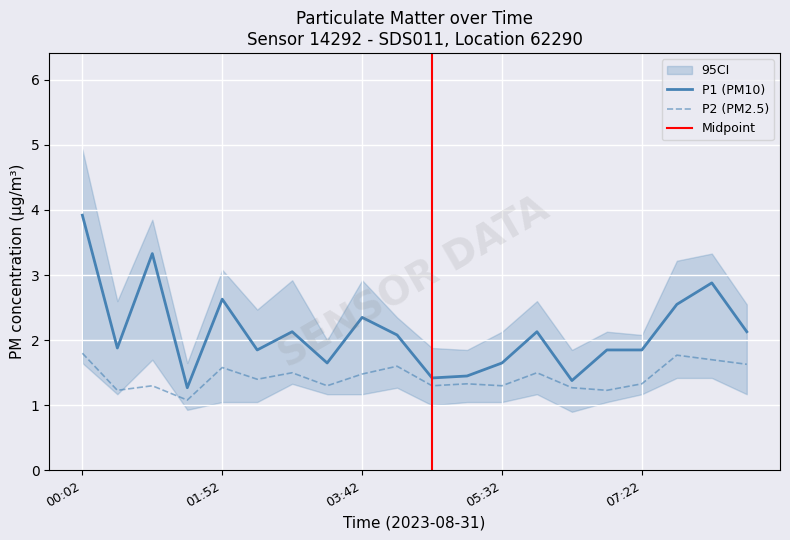

At which label does P2 reach its peak?

00:02